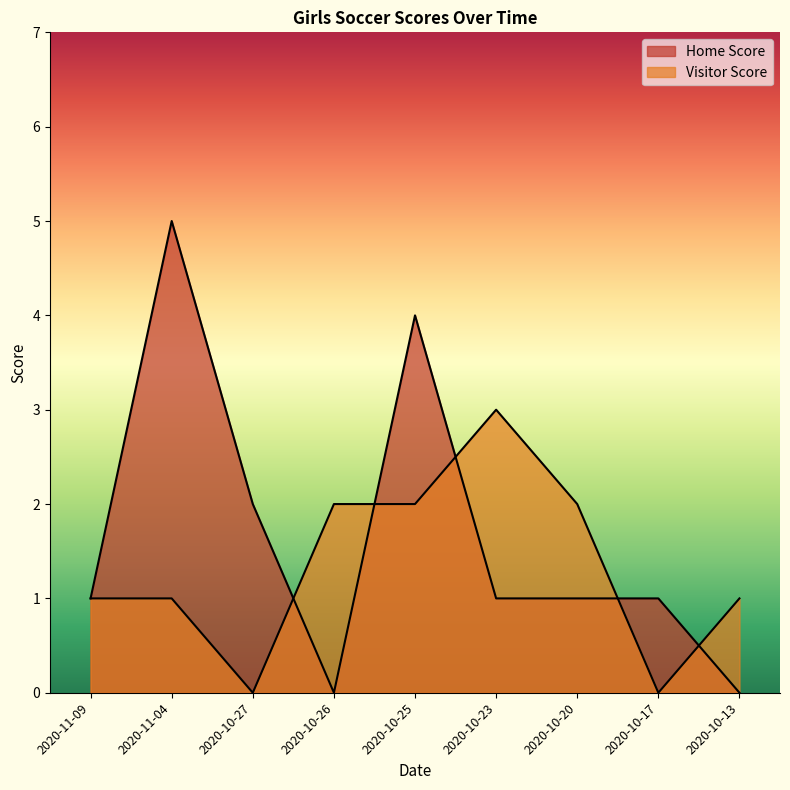

Which label corresponds to the largest value in the chart?

2020-11-04